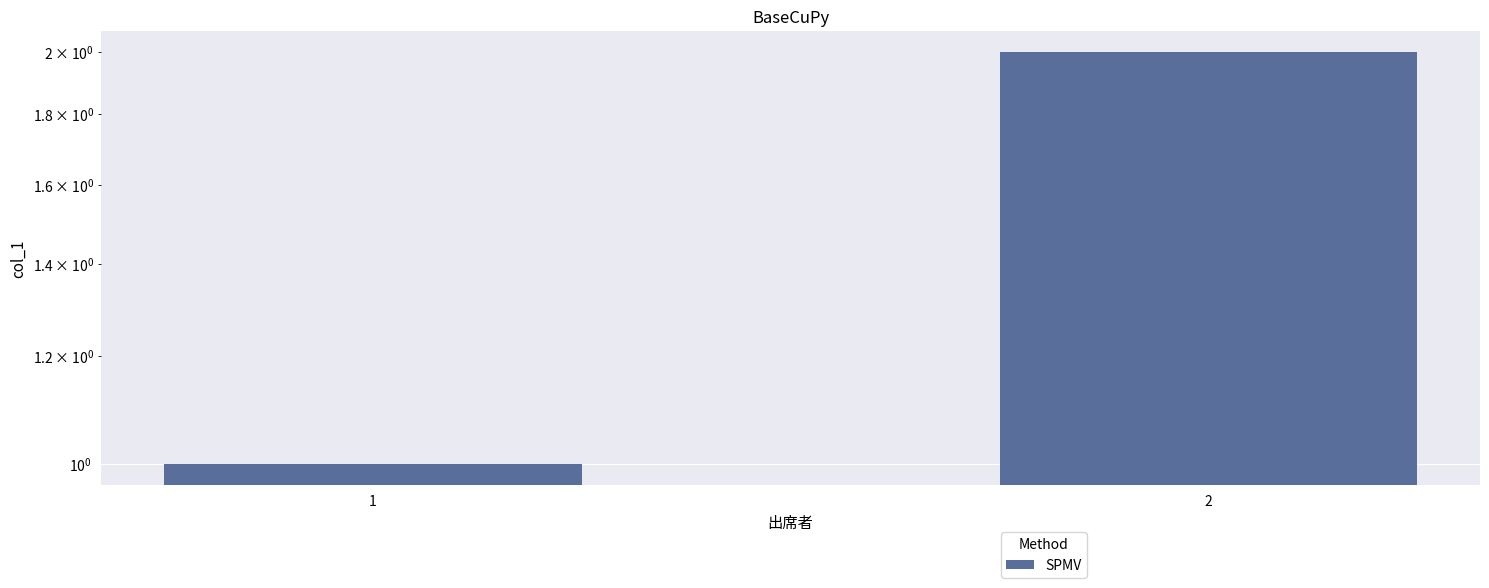

True or false: the data shows 2 at 2.

True